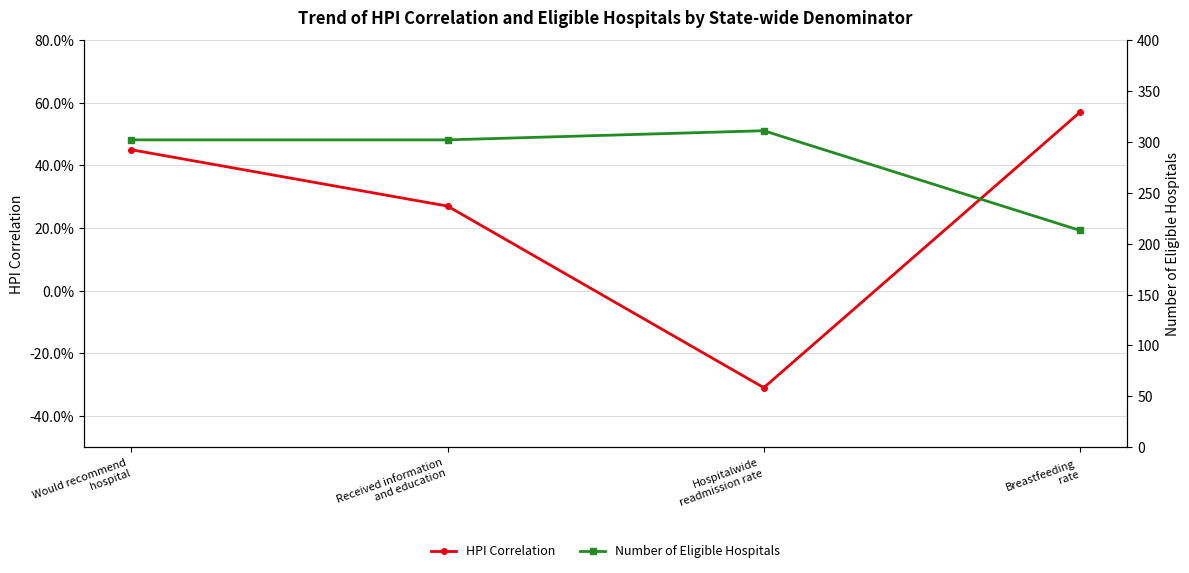

How many lines are shown in the chart?

2